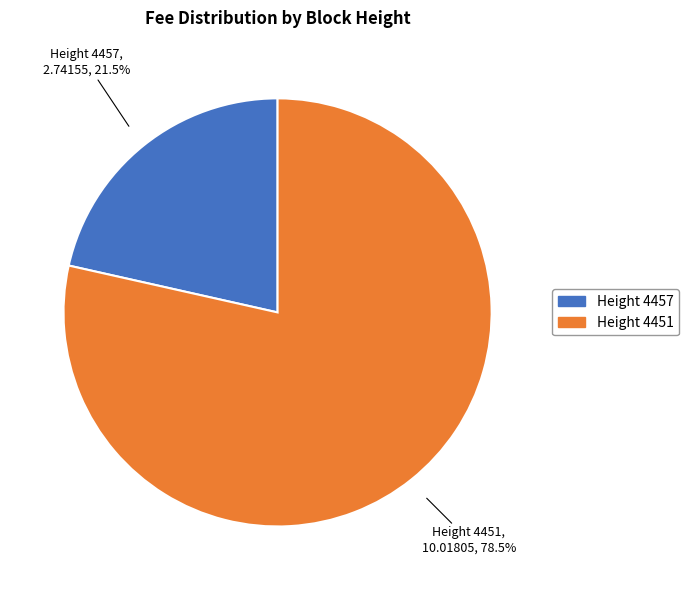

Rank the categories by value from highest to lowest.

Height 4451, Height 4457